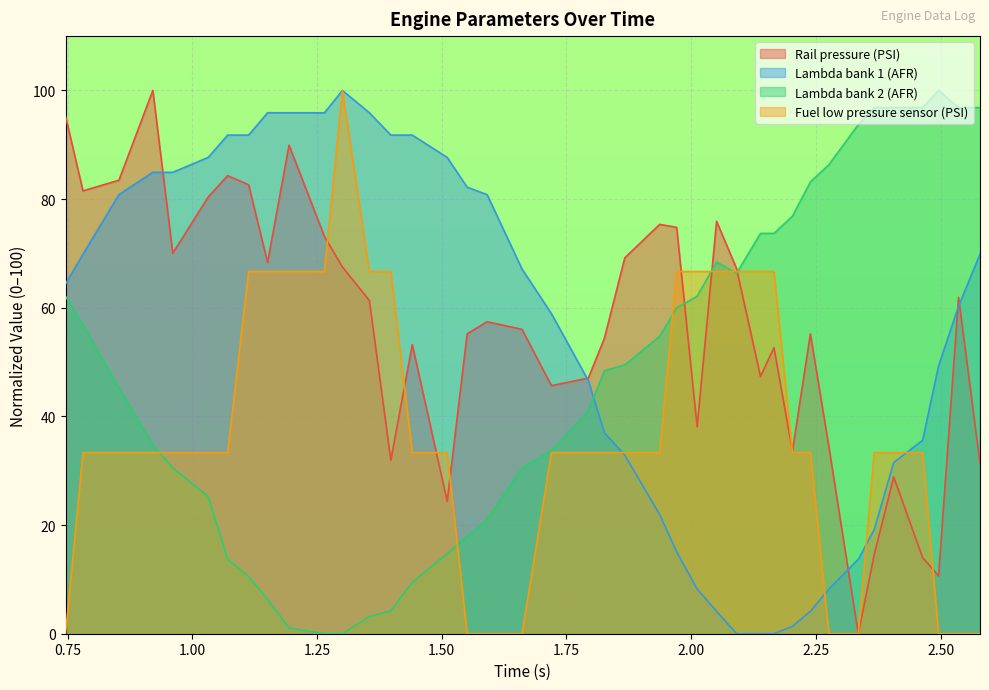

Reading left to right, extract all data points from this chart.

Rail pressure (PSI): 95.2	81.5	83.5	100.0	70.0	80.4	84.3	82.6	68.3	89.9	73.1	67.5	61.3	31.9	53.2	24.4	55.2	57.4	56.0	45.7	47.1	54.3	69.2	75.4	74.8	38.1	75.9	67.2	47.3	52.7	33.6	55.2	34.5	0.0	14.6	28.9	14.0	10.6	61.9	31.4
Lambda bank 1 (AFR): 64.4	69.9	80.8	84.9	84.9	87.7	91.8	91.8	95.9	95.9	95.9	100.0	95.9	91.8	91.8	87.7	82.2	80.8	67.1	58.9	46.6	37.0	32.9	21.9	15.1	8.2	4.1	0.0	0.0	0.0	1.4	4.1	8.2	13.7	19.2	31.5	35.6	49.3	60.3	69.9
Lambda bank 2 (AFR): 62.1	56.8	45.3	34.7	30.5	25.3	13.7	10.5	6.3	1.1	0.0	0.0	3.2	4.2	9.5	14.7	17.9	21.1	30.5	33.7	41.1	48.4	49.5	54.7	60.0	62.1	68.4	66.3	73.7	73.7	76.8	83.2	86.3	93.7	96.8	96.8	96.8	100.0	96.8	96.8
Fuel low pressure sensor (PSI): 0.0	33.3	33.3	33.3	33.3	33.3	33.3	66.7	66.7	66.7	66.7	100.0	66.7	66.7	33.3	33.3	0.0	0.0	0.0	33.3	33.3	33.3	33.3	33.3	66.7	66.7	66.7	66.7	66.7	66.7	33.3	33.3	0.0	0.0	33.3	33.3	33.3	0.0	0.0	0.0